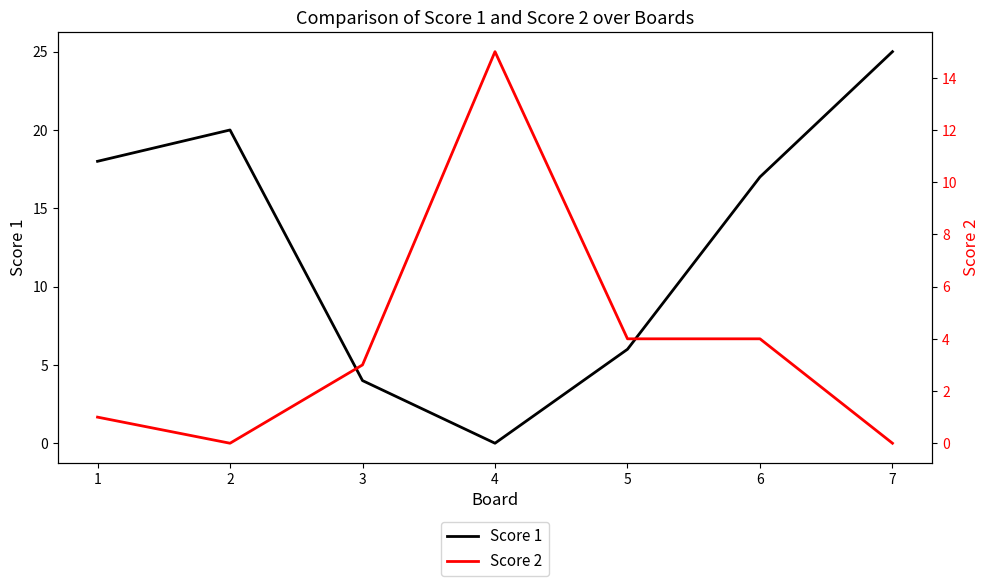

Which category has the highest value in the Score 1 series?

7